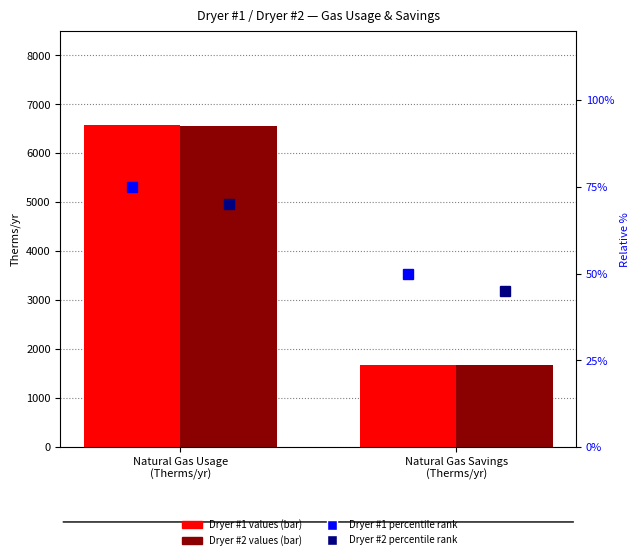

Reading left to right, extract all data points from this chart.

Dryer #1 (red bar): 6582.3	1681.4
Dryer #2 (red bar): 6563.0	1676.5
Dryer #1 (blue marker): 75.0	50.0
Dryer #2 (blue marker): 70.0	45.0